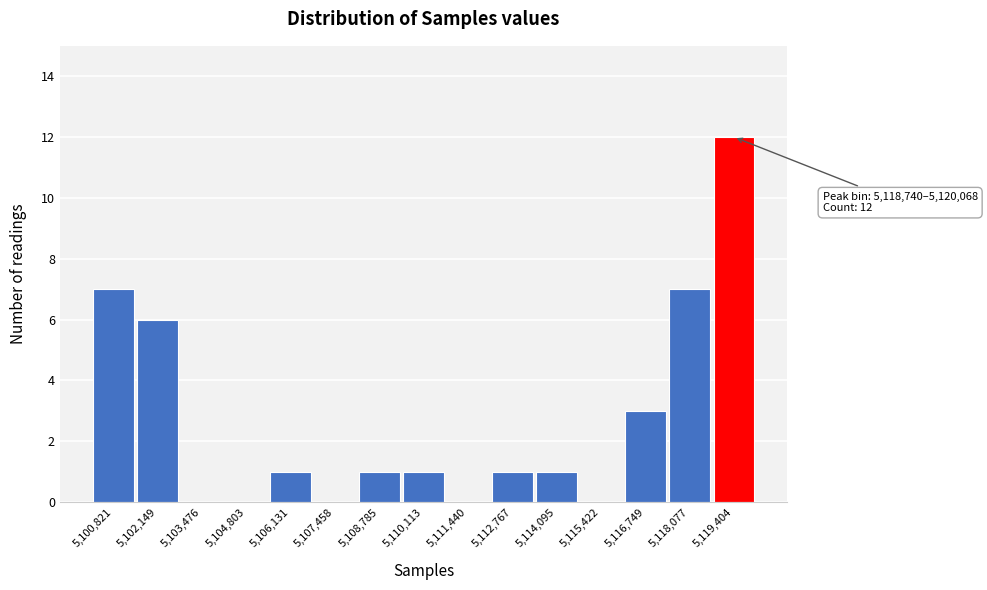

Over which range of the x-axis is the bar tallest?

5118800 to 5120000